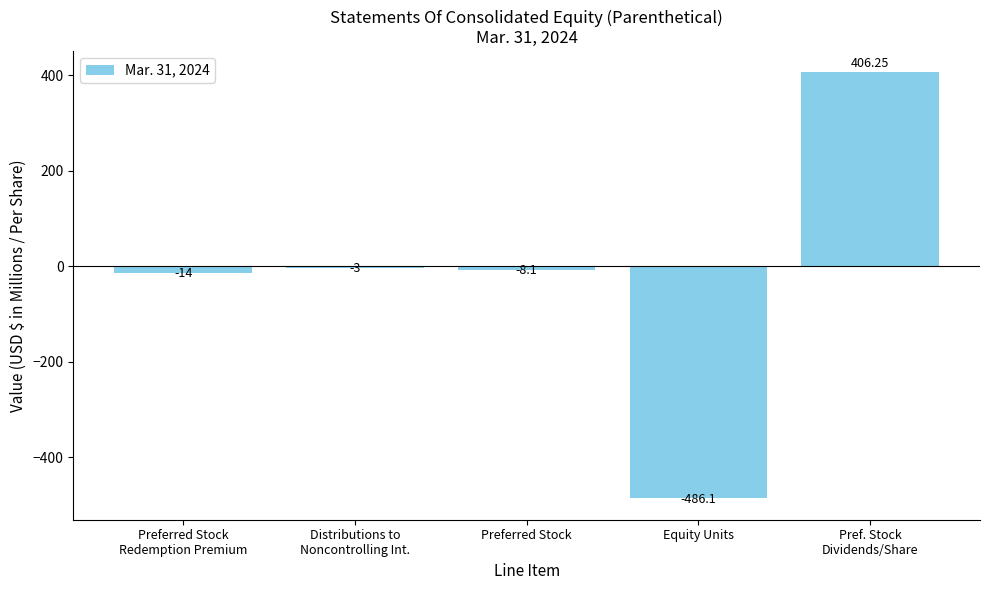

The value at Distributions to
Noncontrolling Int. is -3.0. True or false?

True